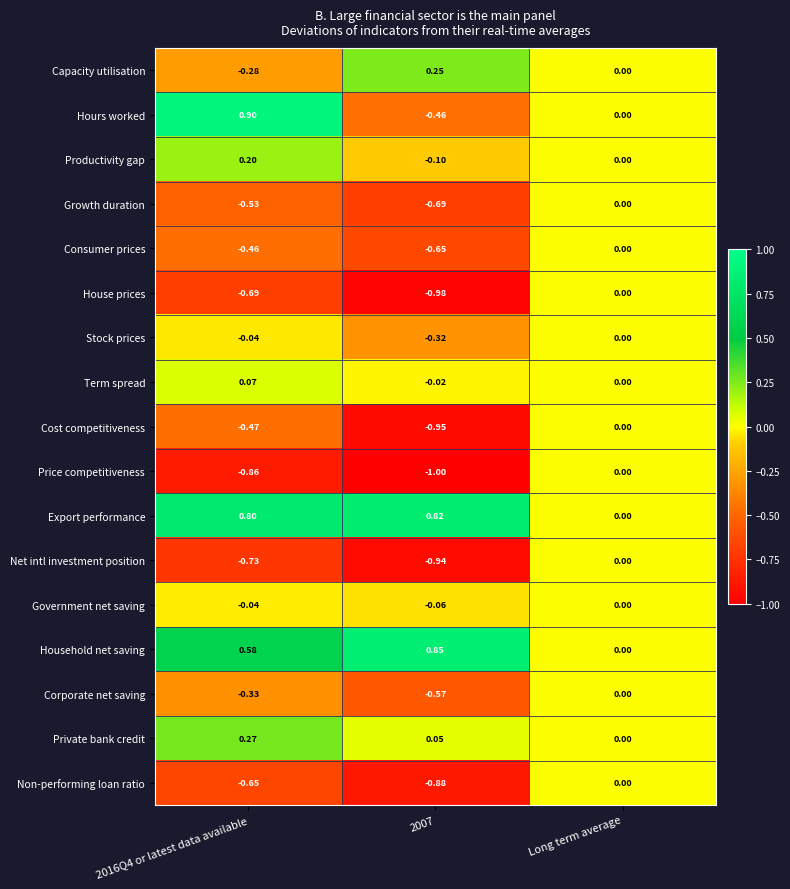

Which series has the widest spread of values?

Hours worked